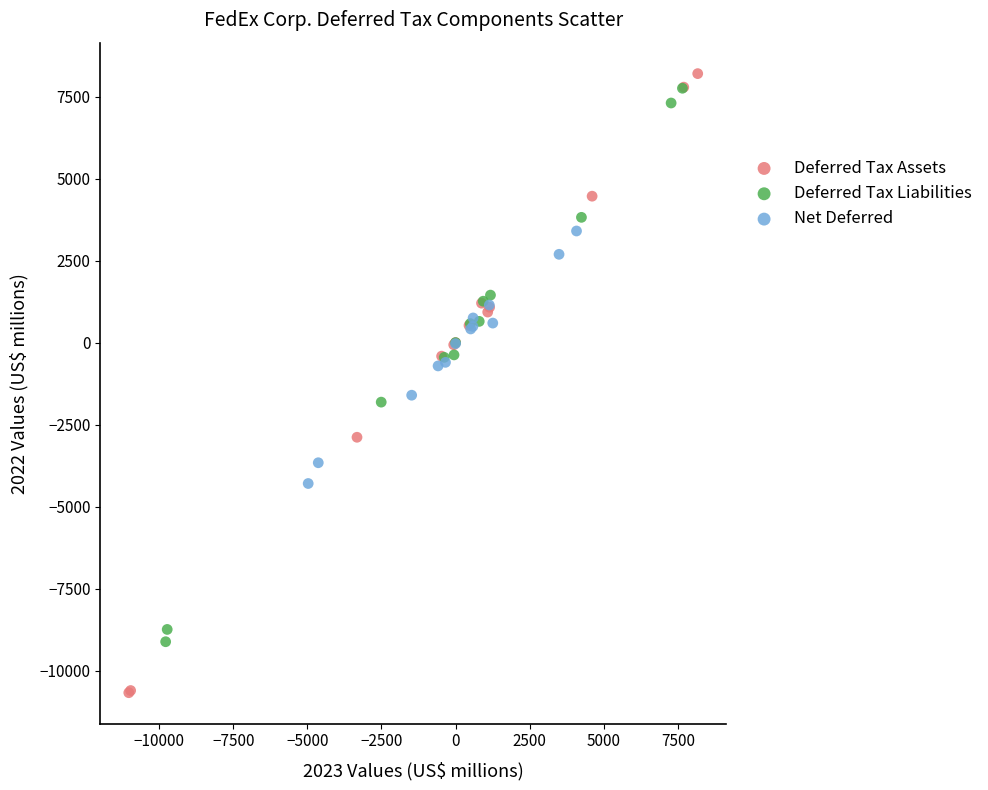

Which series reaches the minimum Y coordinate?

Deferred Tax Assets